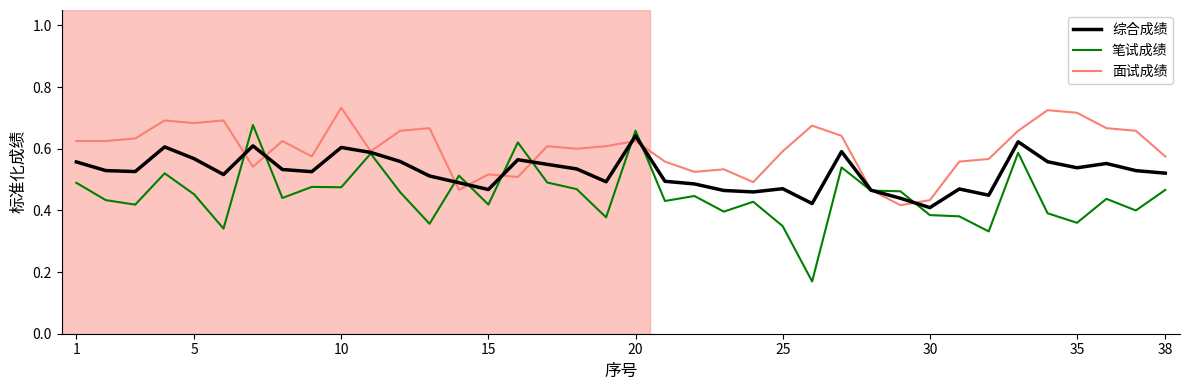

Rank the series by their average value, from highest to lowest.

面试成绩, 综合成绩, 笔试成绩